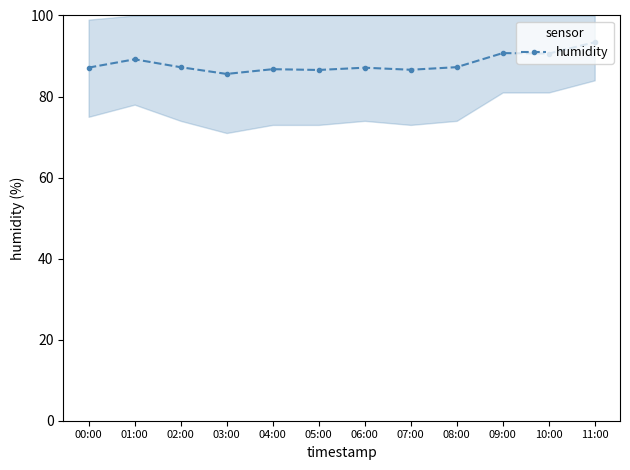

Rank the categories by value from highest to lowest.

11:00, 09:00, 10:00, 01:00, 08:00, 02:00, 00:00, 06:00, 04:00, 07:00, 05:00, 03:00